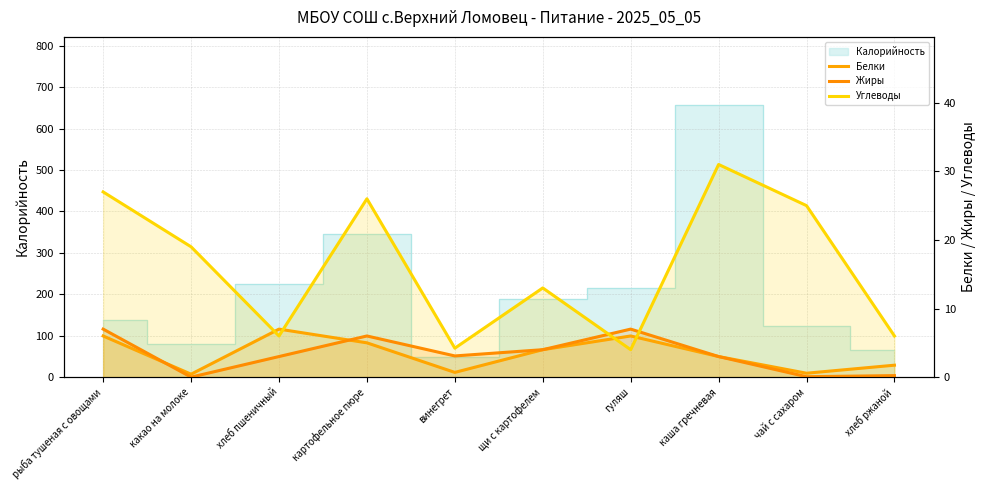

True or false: Углеводы has a value of 4.2 at винегрет.

True